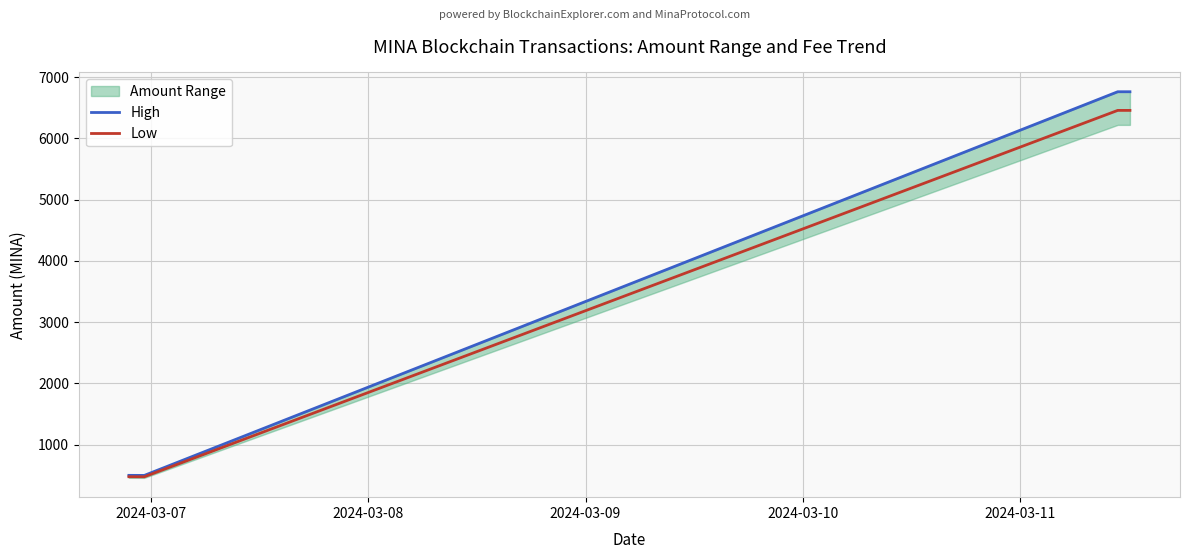

Count the number of categories in the chart.

4